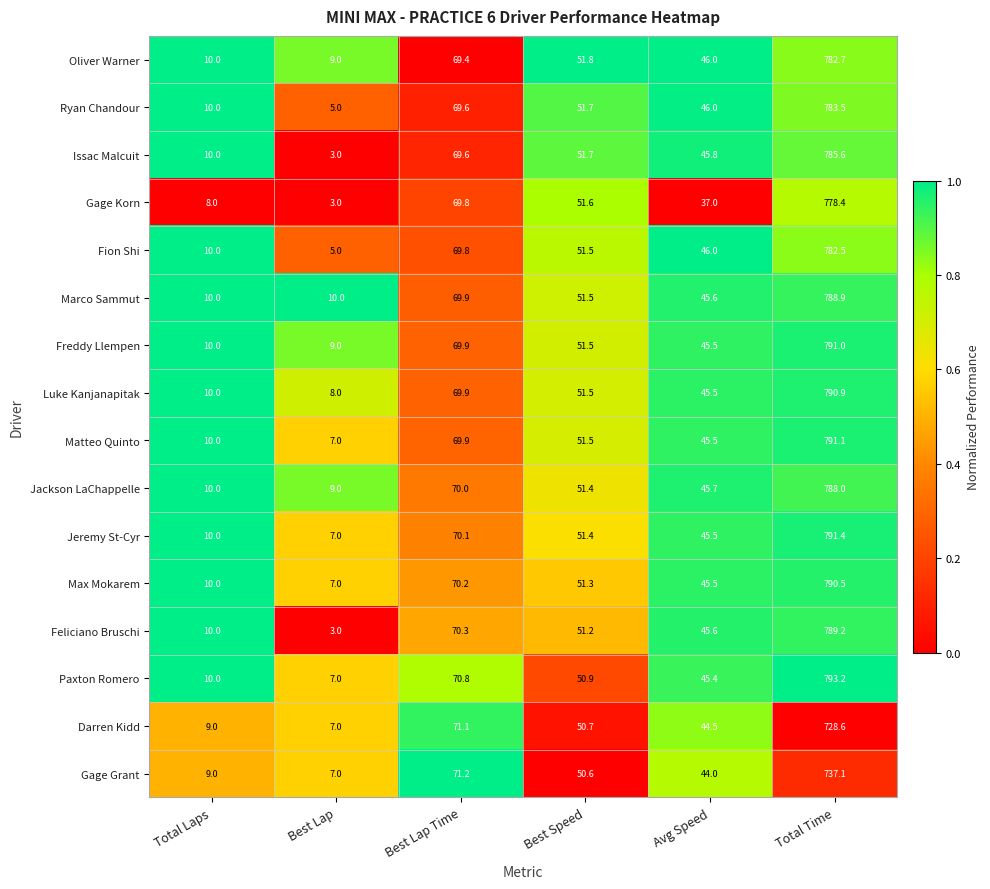

Rank the series by their maximum value, from lowest to highest.

Darren Kidd, Gage Grant, Gage Korn, Fion Shi, Oliver Warner, Ryan Chandour, Issac Malcuit, Jackson LaChappelle, Marco Sammut, Feliciano Bruschi, Max Mokarem, Luke Kanjanapitak, Freddy Llempen, Matteo Quinto, Jeremy St-Cyr, Paxton Romero